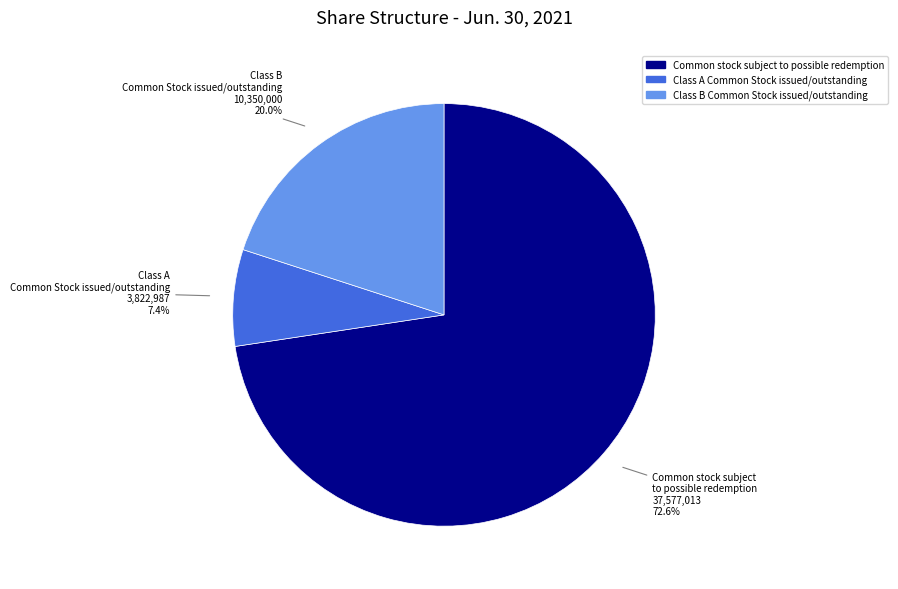

To the nearest percent, what is the difference between the largest and smallest slice percentages?

65%